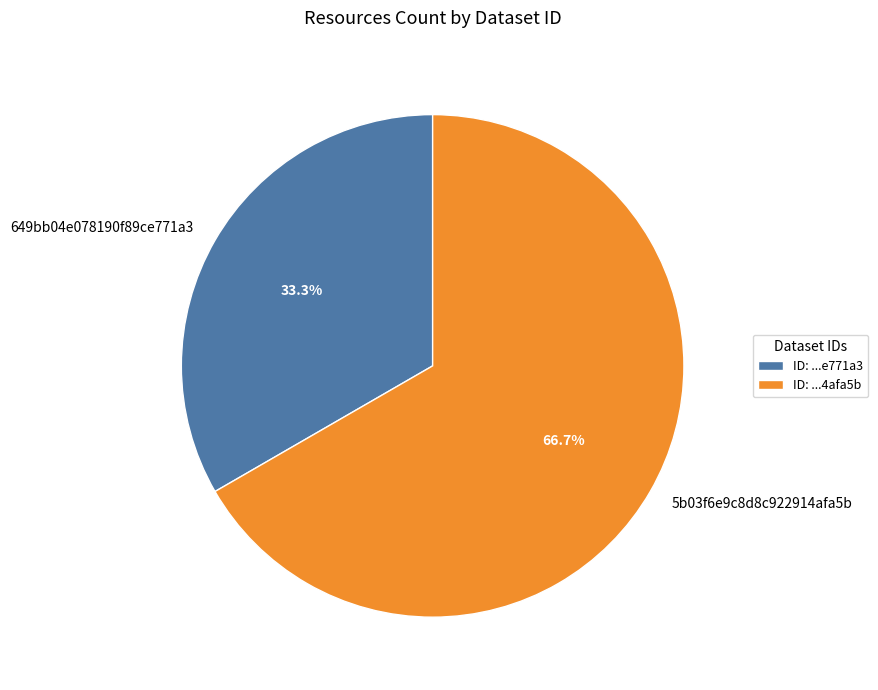

Which slice is the smallest?

649bb04e078190f89ce771a3